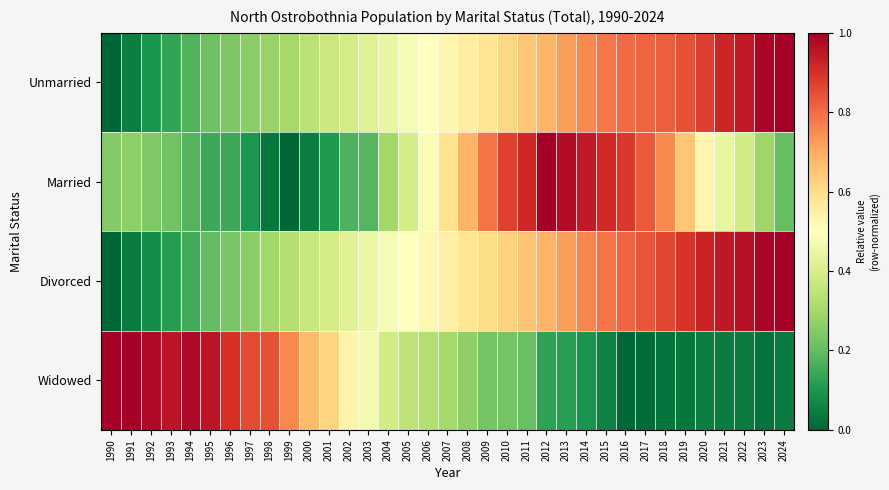

At 2020, list the series in order from smallest to largest.

Widowed, Married, Unmarried, Divorced